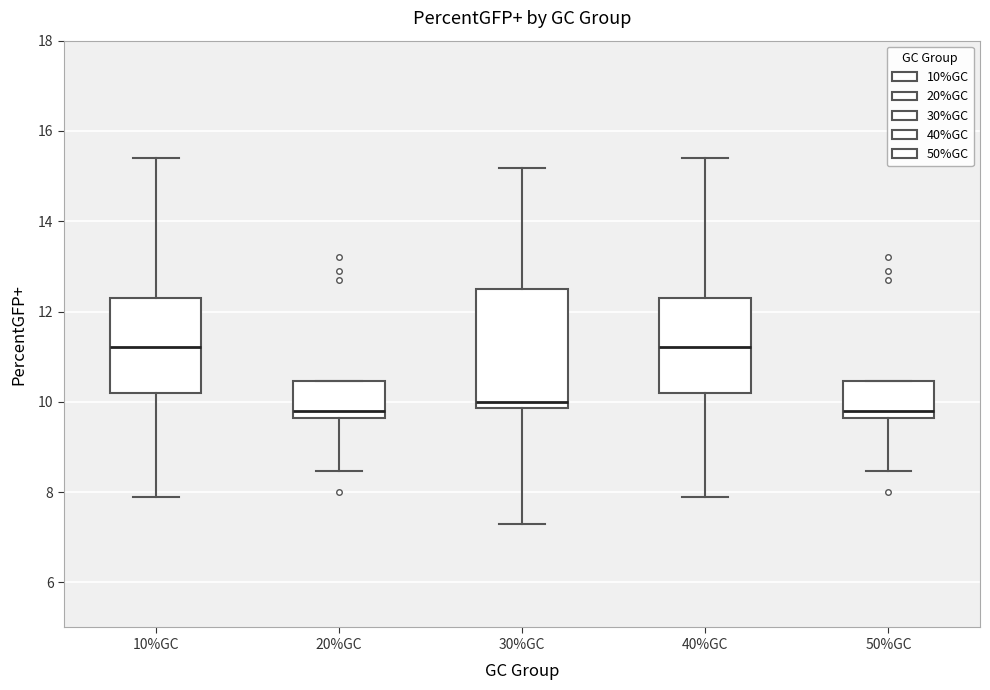

Where does the lower whisker of the box for 20%GC end on the y-axis? The values are not printed on the chart, so give them approximately, as read against the axis.

8.4